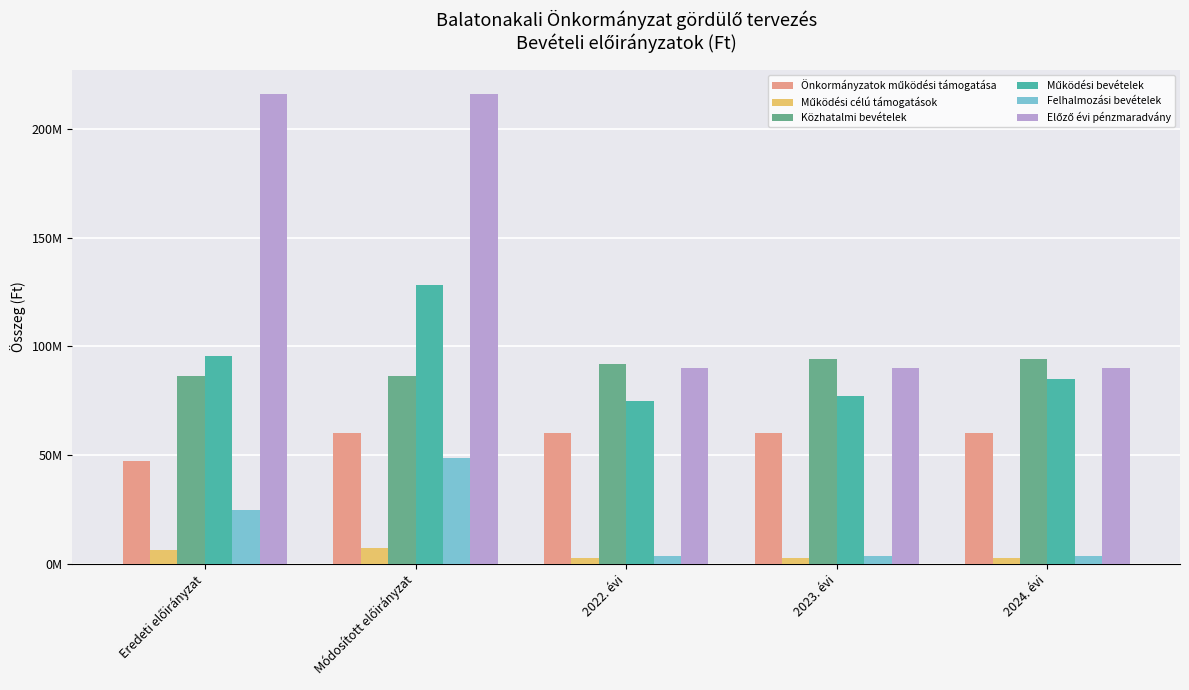

How many Előző évi pénzmaradvány values are between 90000000 and 216455481?

5